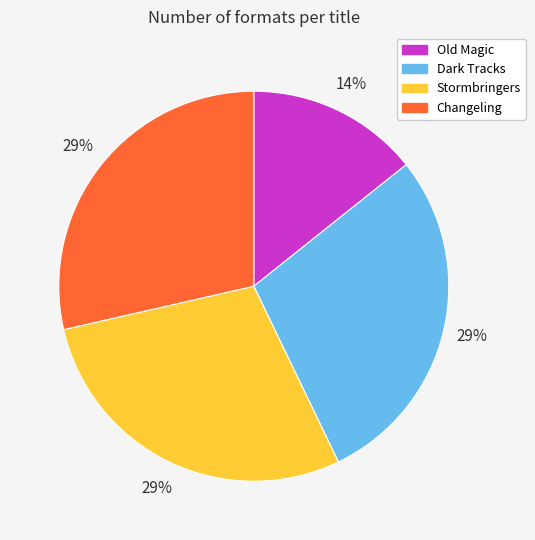

Between Dark Tracks and Old Magic, which is larger?

Dark Tracks